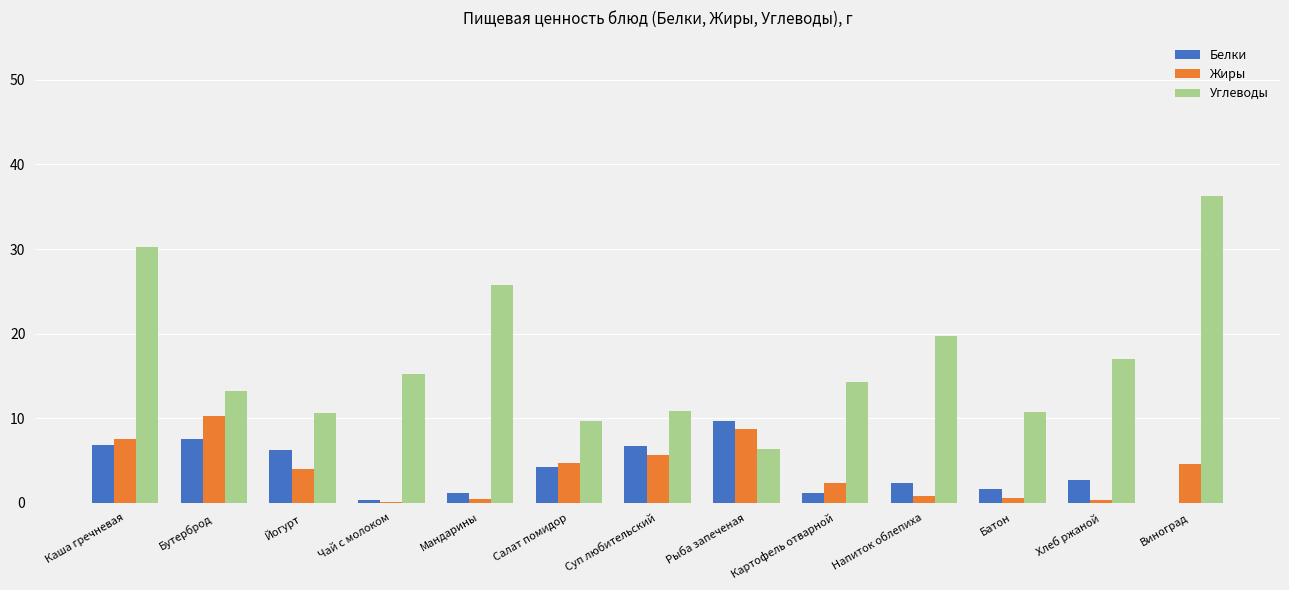

Which series has the widest spread of values?

Углеводы